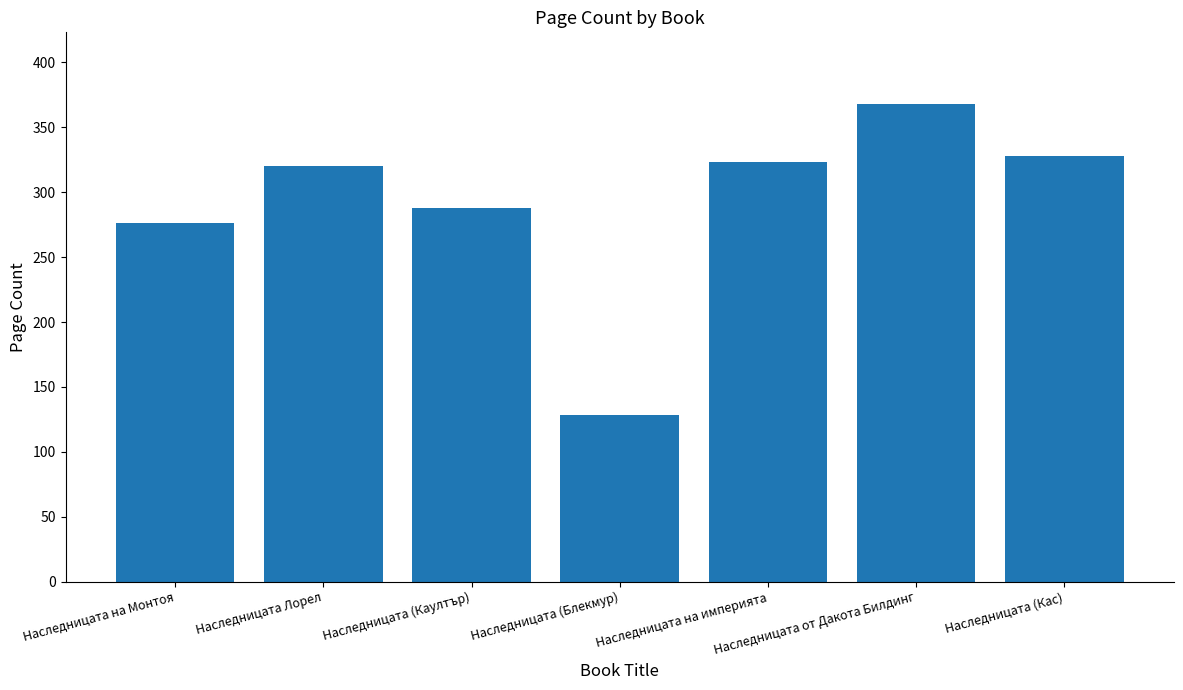

What is the change in value from Наследницата на Монтоя to Наследницата (Кас)?

+52